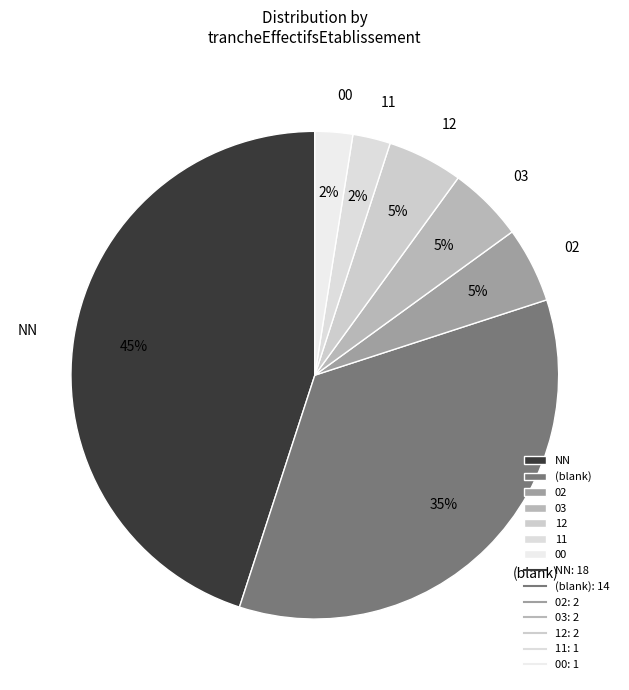

How many segments does this pie chart have?

7